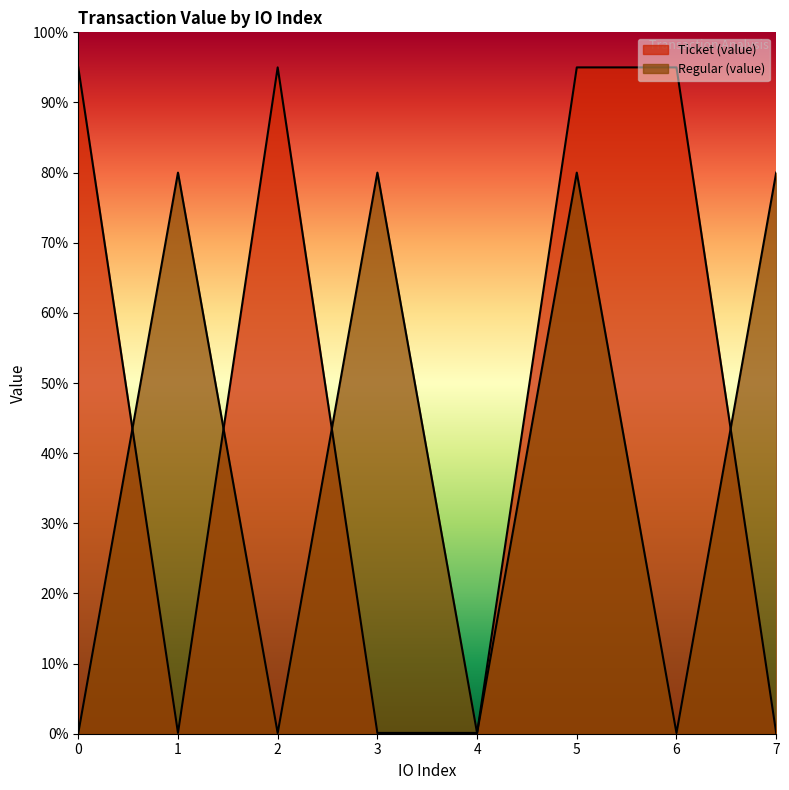

What is the difference between the maximum and second lowest values in the Ticket (value) series?

94.9